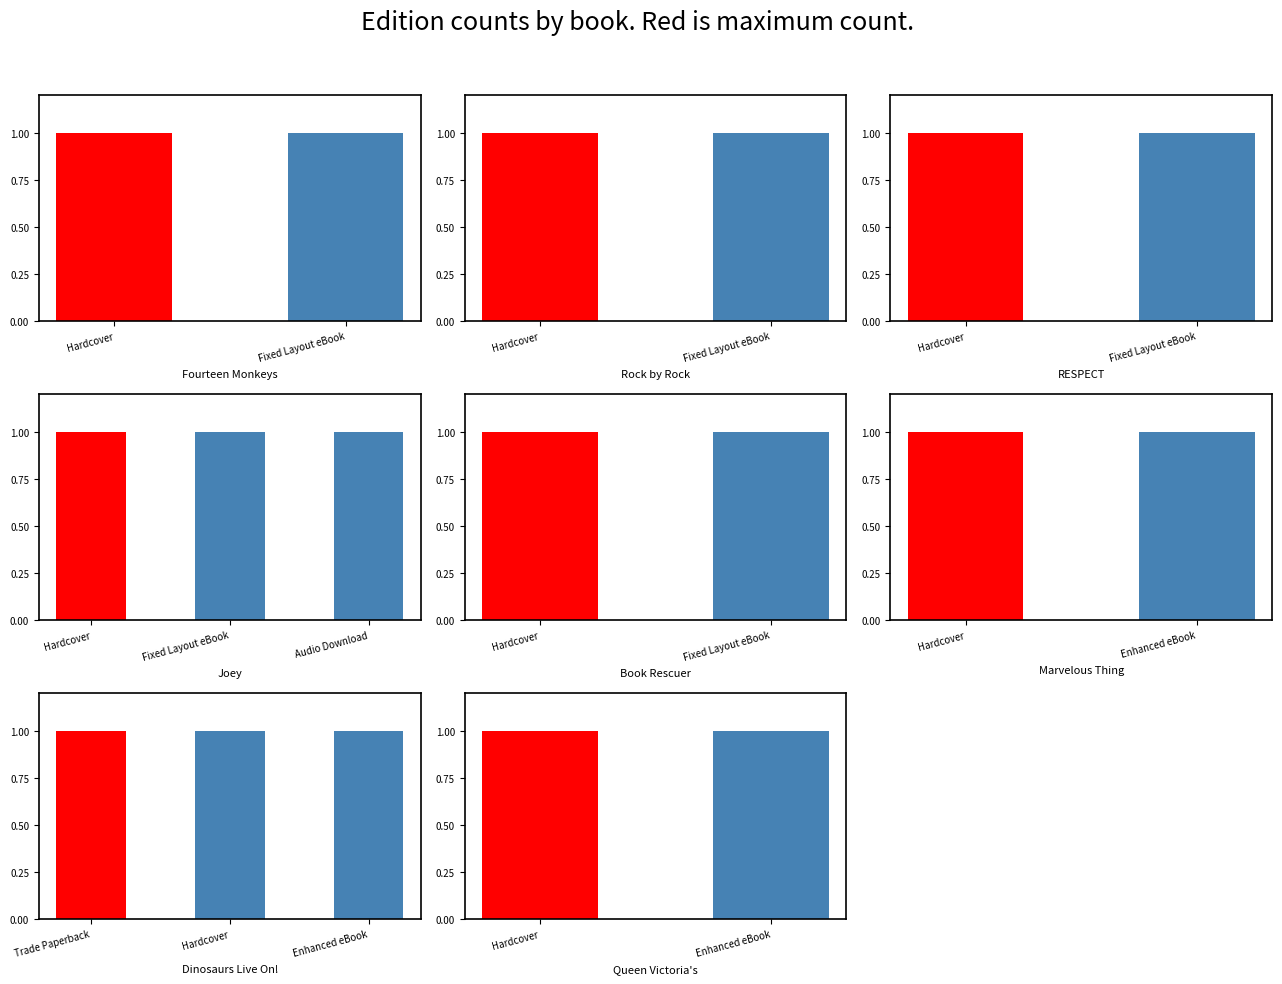

Count the number of categories in the chart.

8